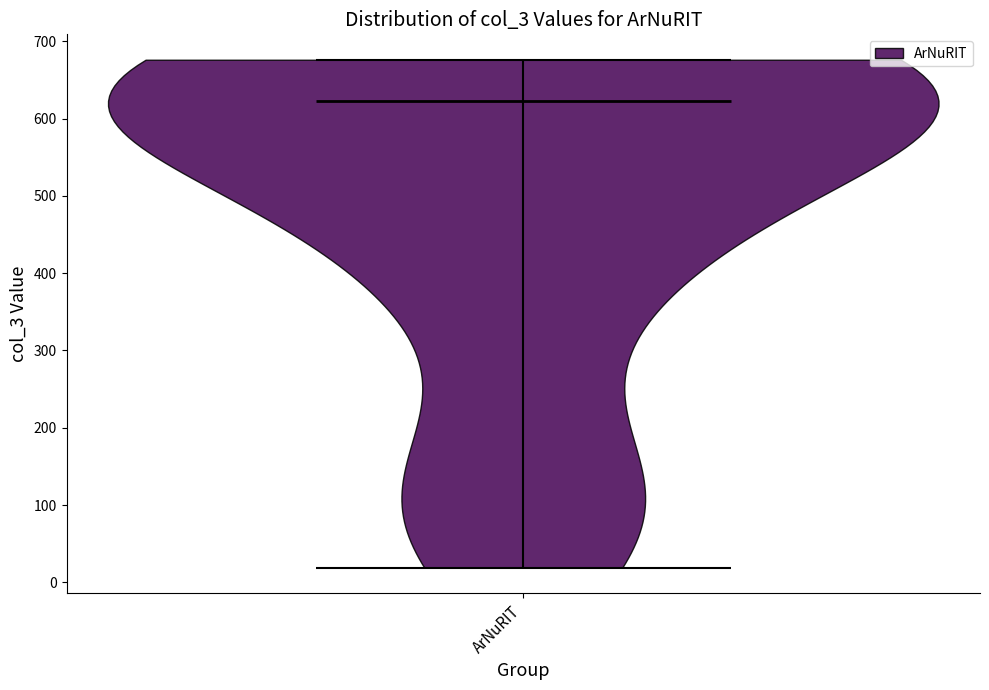

What is the highest point the violin for ArNuRIT reaches on the y-axis? The values are not printed on the chart, so give them approximately, as read against the axis.

680